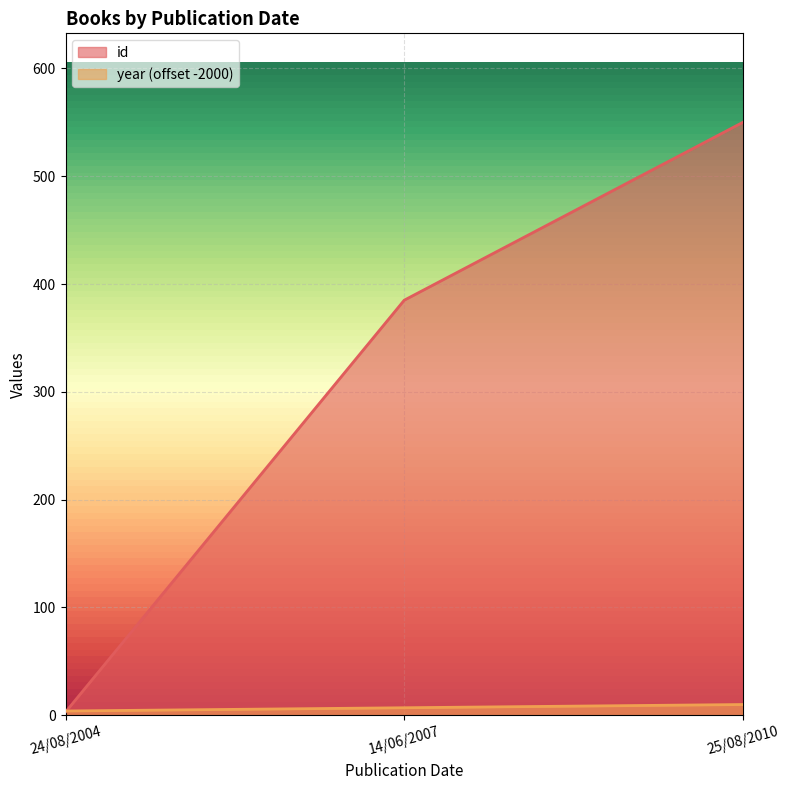

Is the value of id at 25/08/2010 greater than the value of year at 14/06/2007?

Yes